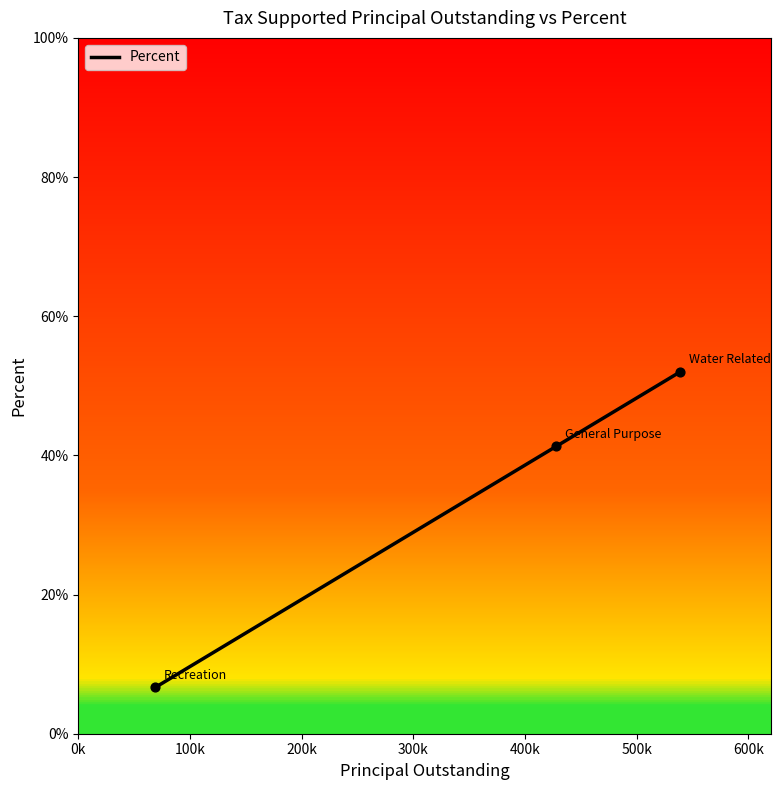

What is the minimum value shown in the chart?

6.7